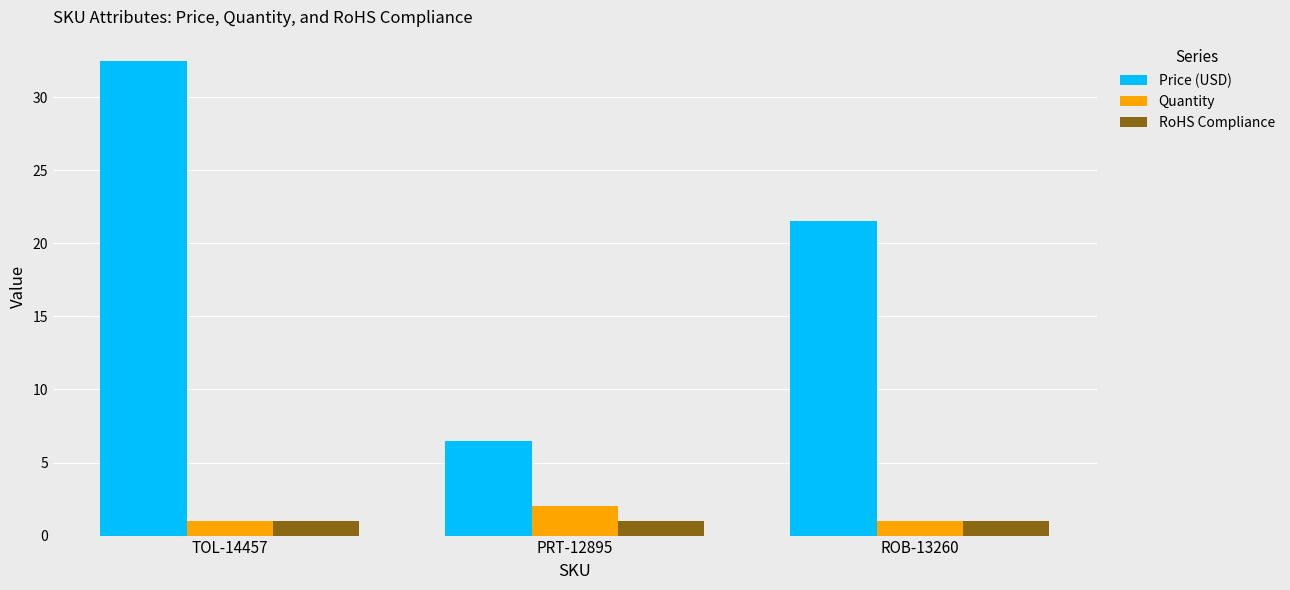

What is the sum of the Price (USD) values at PRT-12895 and TOL-14457?

39.0